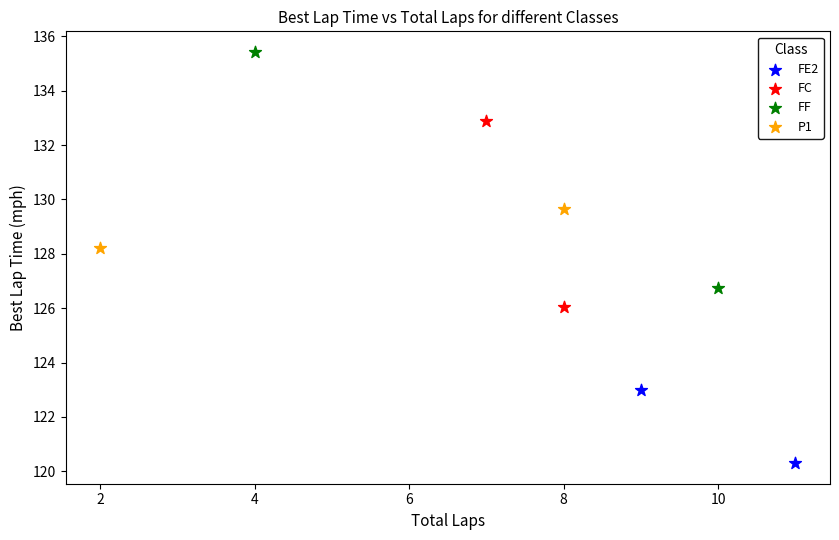

Which series reaches the minimum Y coordinate?

FE2